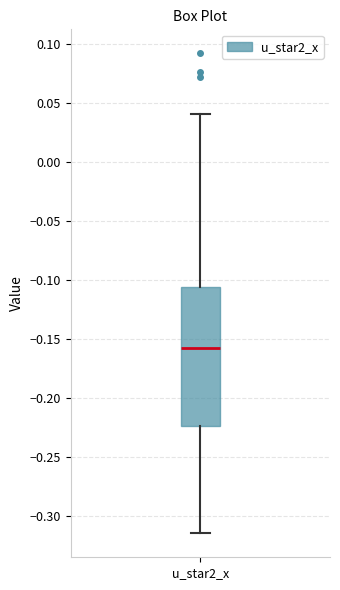

Read this box plot against the y-axis: the position of the median line, the range covered by the box, and the ends of both whiskers. The values are not printed on the chart, so give them approximately, as read against the axis.

median -0.155, box -0.225 to -0.105, whiskers -0.315 to 0.040